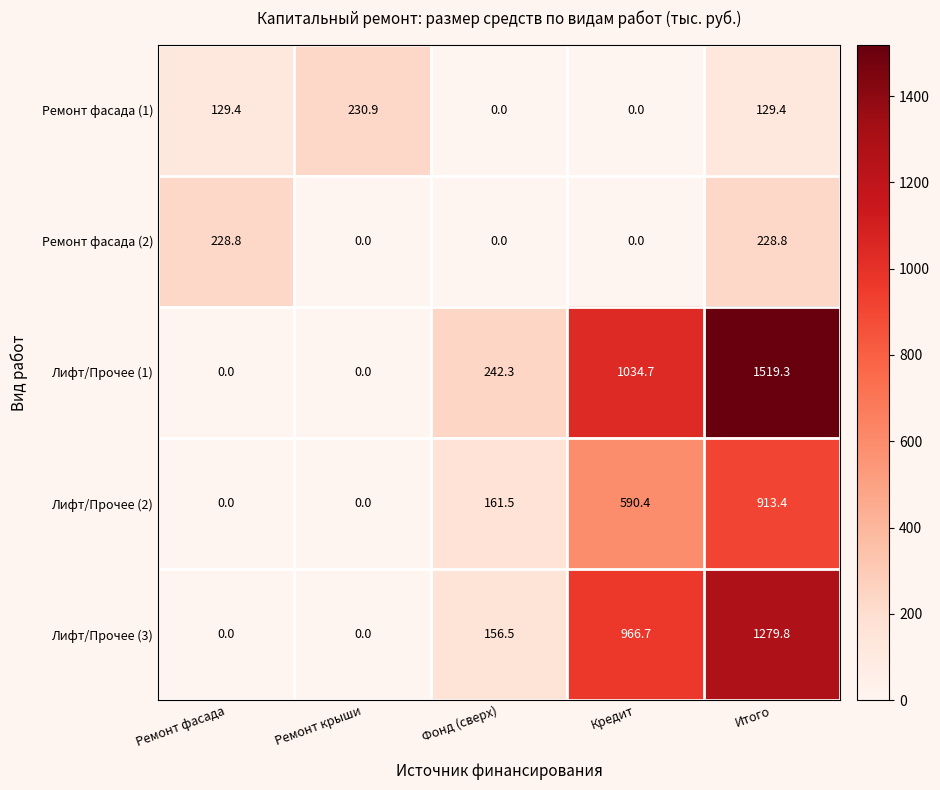

Reading right to left, transcribe all the data shown in this chart.

Ремонт фасада (1): Итого=129.4	Кредит=0.0	Фонд (сверх)=0.0	Ремонт крыши=230.9	Ремонт фасада=129.4
Ремонт фасада (2): Итого=228.8	Кредит=0.0	Фонд (сверх)=0.0	Ремонт крыши=0.0	Ремонт фасада=228.8
Лифт/Прочее (1): Итого=1519.3	Кредит=1034.7	Фонд (сверх)=242.3	Ремонт крыши=0.0	Ремонт фасада=0.0
Лифт/Прочее (2): Итого=913.4	Кредит=590.4	Фонд (сверх)=161.5	Ремонт крыши=0.0	Ремонт фасада=0.0
Лифт/Прочее (3): Итого=1279.8	Кредит=966.7	Фонд (сверх)=156.5	Ремонт крыши=0.0	Ремонт фасада=0.0